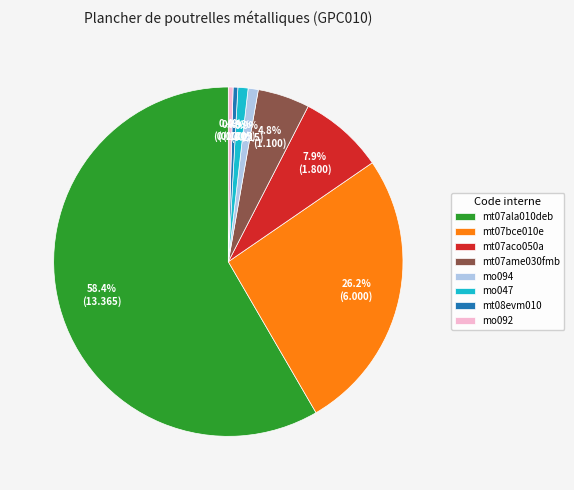

What is the total percentage of mt07ame030fmb and mo047?

5.7%